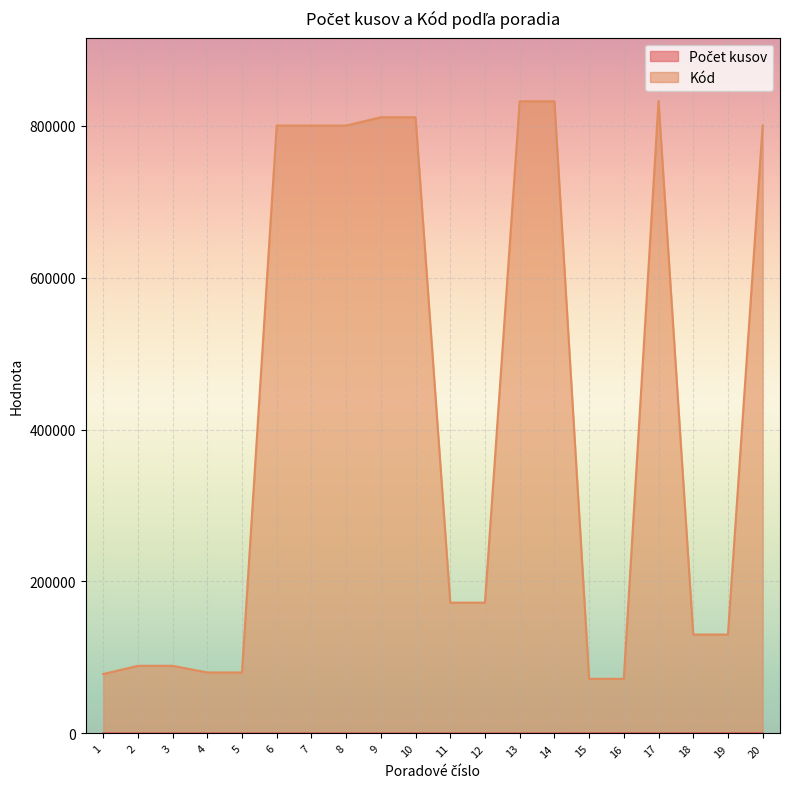

True or false: Kód and Počet kusov intersect in this chart.

False